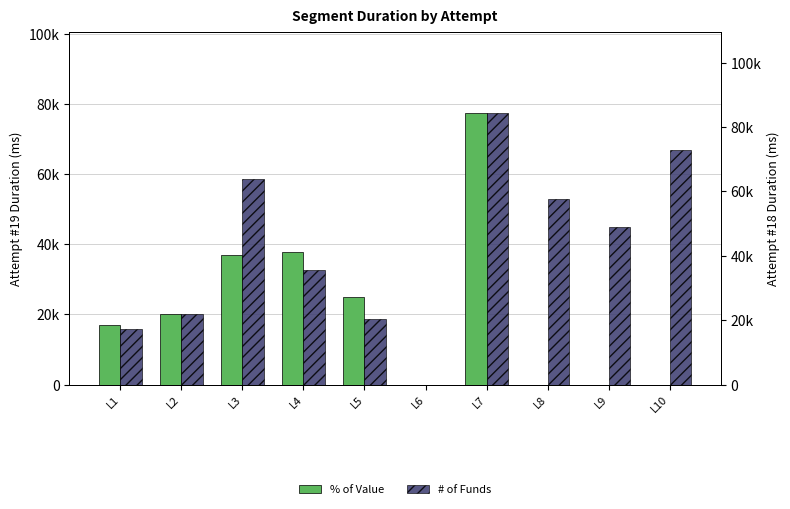

How many bars are there in each group?

2